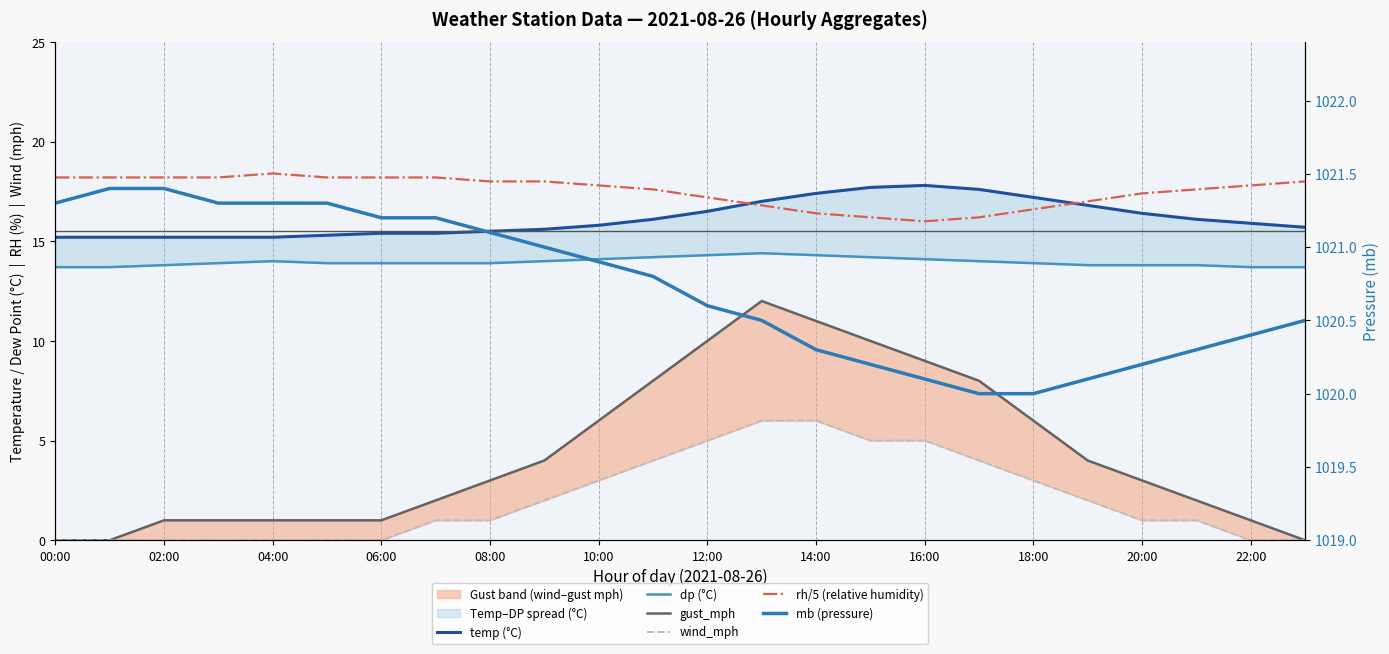

How many lines are shown in the chart?

6